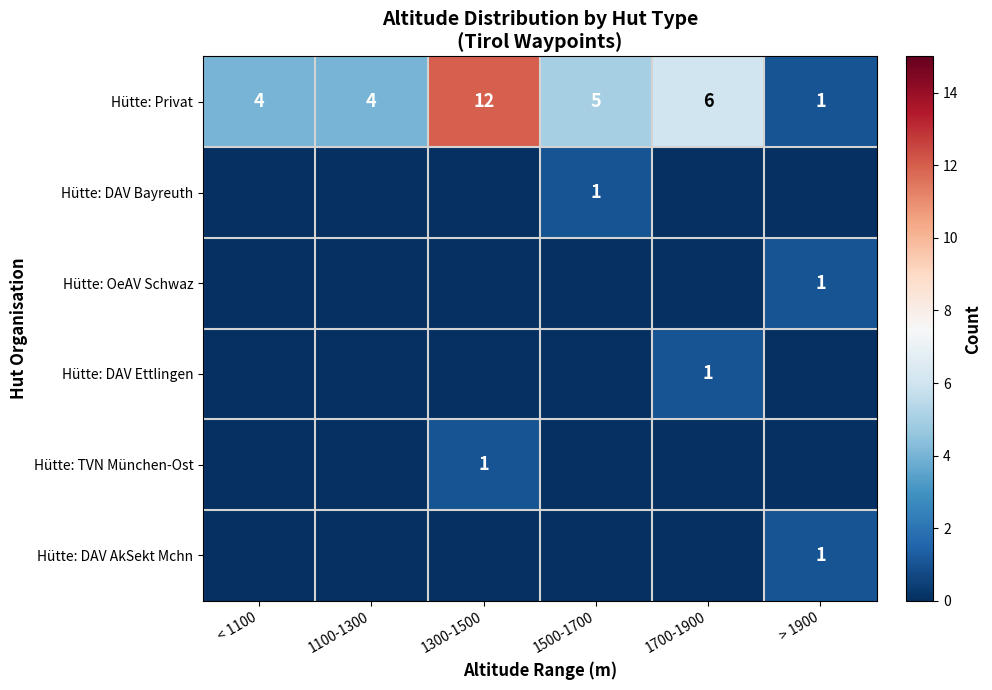

Where does the Hütte: Privat series first go above 5?

1300-1500